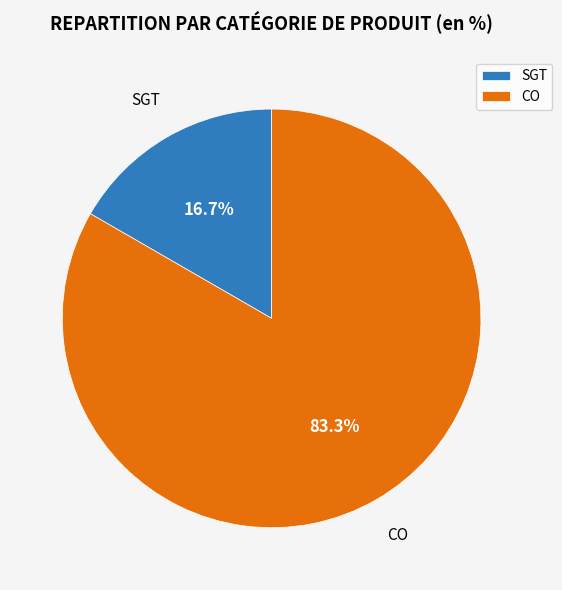

Is there any slice that represents more than half of the pie?

Yes